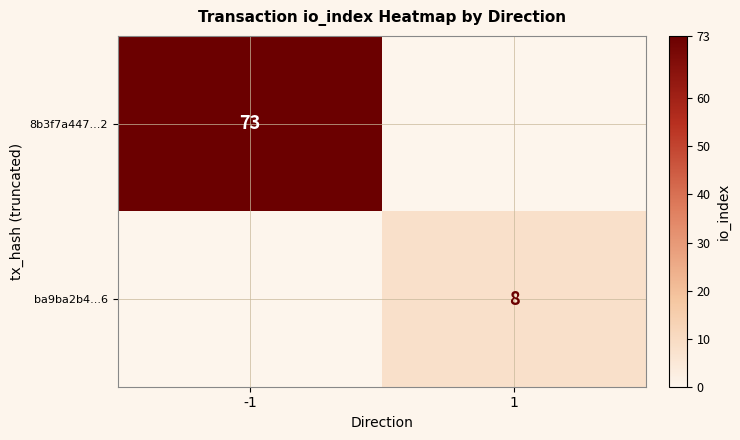

Is it true that 8b3f7a447...2 equals 123 at -1?

False